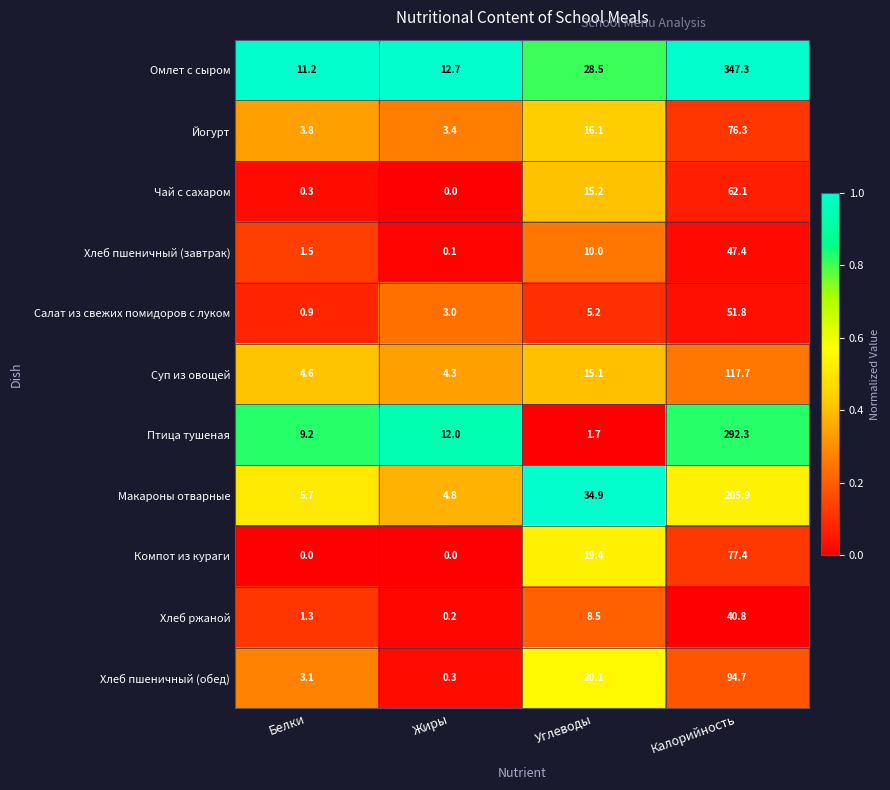

What is the sum of the Чай с сахаром values at Белки and Калорийность?

62.4